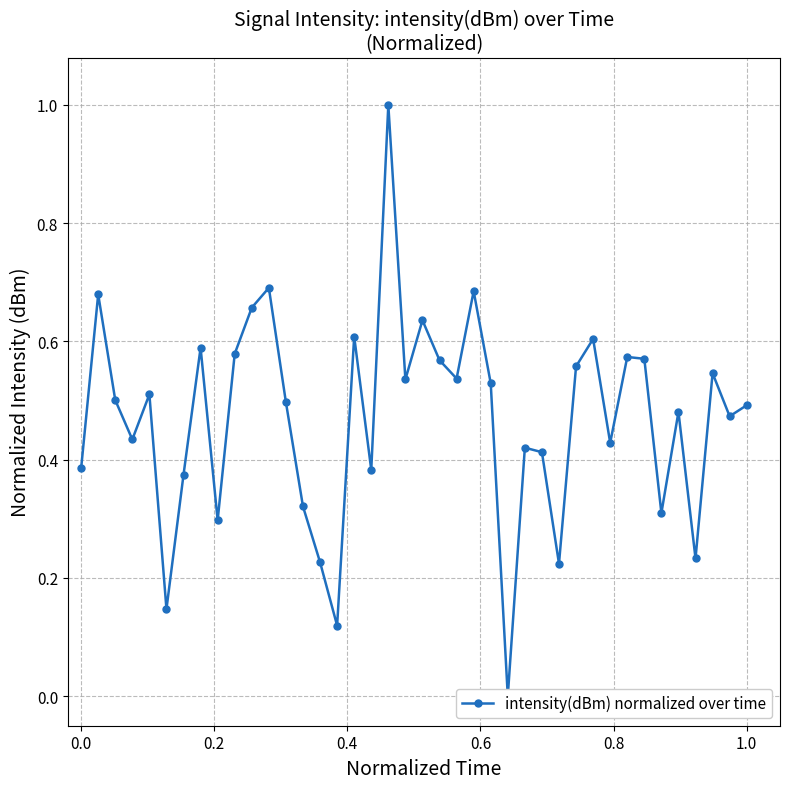

Does the chart display data point markers on the line(s)?

Yes